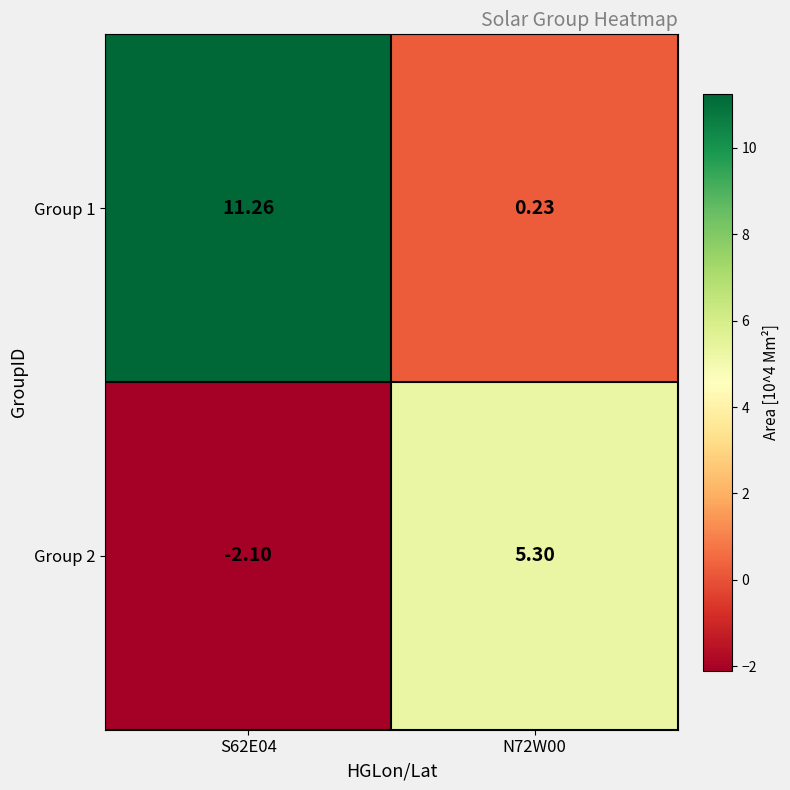

At how many categories does at least one series exceed 3?

2